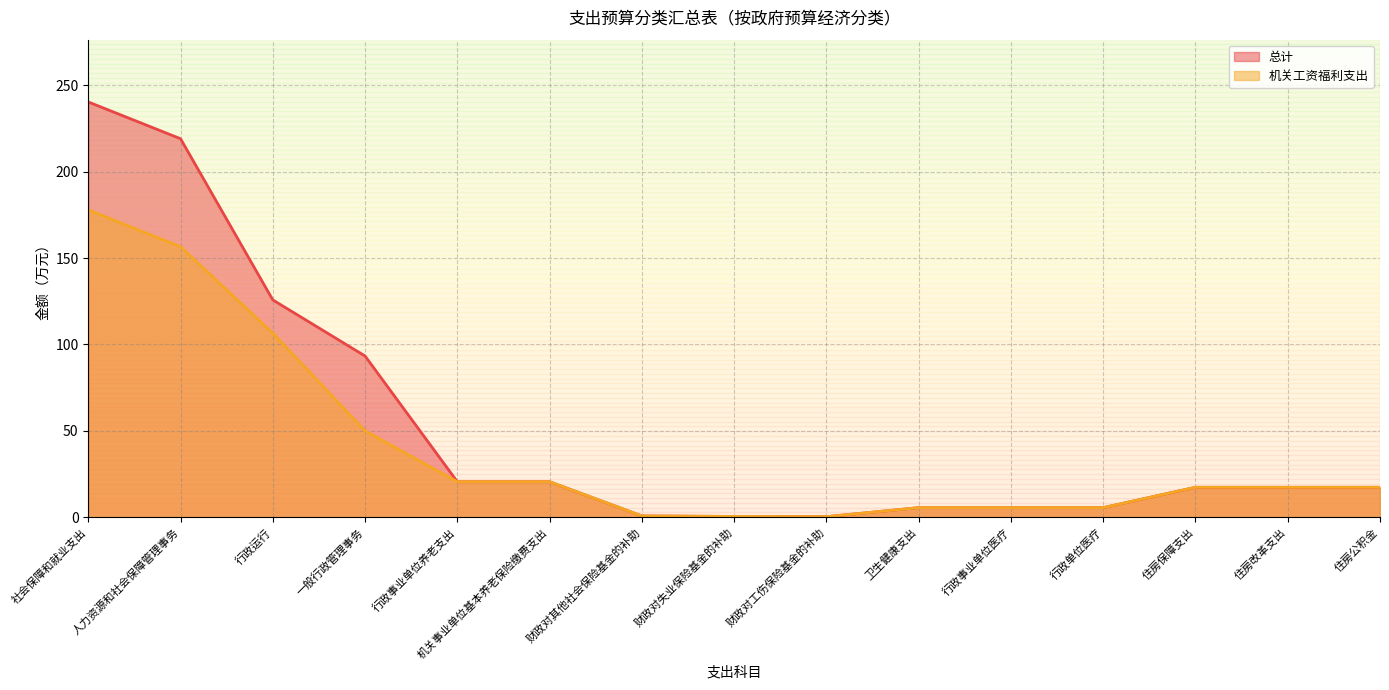

Reading right to left, what are all the values shown in this chart?

总计: 住房公积金=17.3	住房改革支出=17.3	住房保障支出=17.3	行政单位医疗=5.5	行政事业单位医疗=5.5	卫生健康支出=5.5	财政对工伤保险基金的补助=0.3	财政对失业保险基金的补助=0.4	财政对其他社会保险基金的补助=0.7	机关事业单位基本养老保险缴费支出=20.5	行政事业单位养老支出=20.5	一般行政管理事务=93.3	行政运行=125.8	人力资源和社会保障管理事务=219.1	社会保障和就业支出=240.3
机关工资福利支出: 住房公积金=17.3	住房改革支出=17.3	住房保障支出=17.3	行政单位医疗=5.5	行政事业单位医疗=5.5	卫生健康支出=5.5	财政对工伤保险基金的补助=0.3	财政对失业保险基金的补助=0.4	财政对其他社会保险基金的补助=0.7	机关事业单位基本养老保险缴费支出=20.5	行政事业单位养老支出=20.5	一般行政管理事务=50.0	行政运行=106.6	人力资源和社会保障管理事务=156.6	社会保障和就业支出=177.8